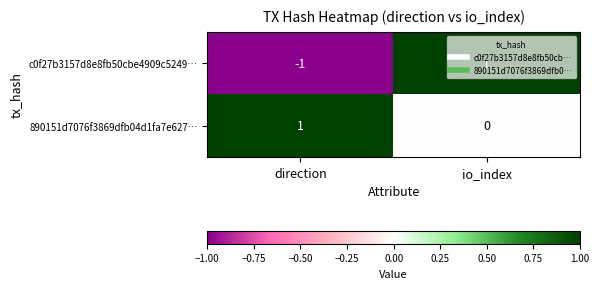

At which label does 890151d7076f3869dfb04d1fa7e627… reach its minimum?

io_index